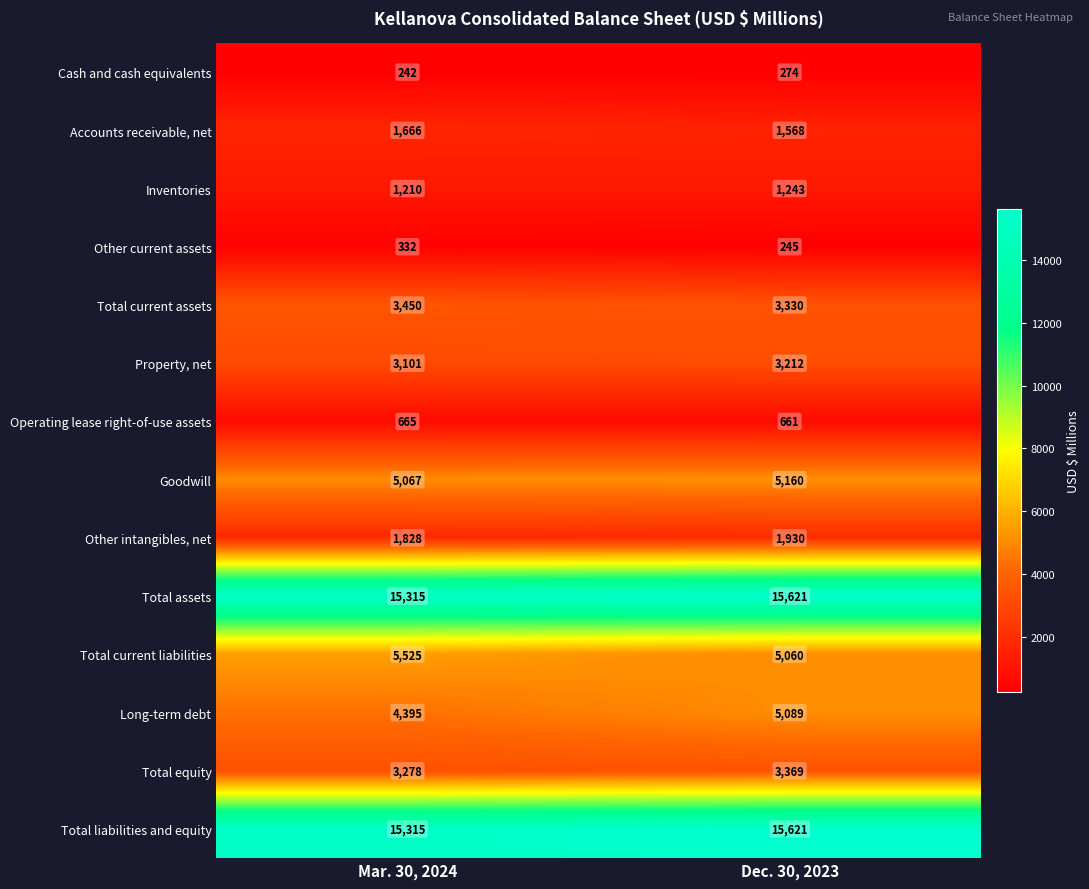

Reading left to right, transcribe all the data shown in this chart.

Cash and cash equivalents: 242	274
Accounts receivable, net: 1666	1568
Inventories: 1210	1243
Other current assets: 332	245
Total current assets: 3450	3330
Property, net: 3101	3212
Operating lease right-of-use assets: 665	661
Goodwill: 5067	5160
Other intangibles, net: 1828	1930
Total assets: 15315	15621
Total current liabilities: 5525	5060
Long-term debt: 4395	5089
Total equity: 3278	3369
Total liabilities and equity: 15315	15621